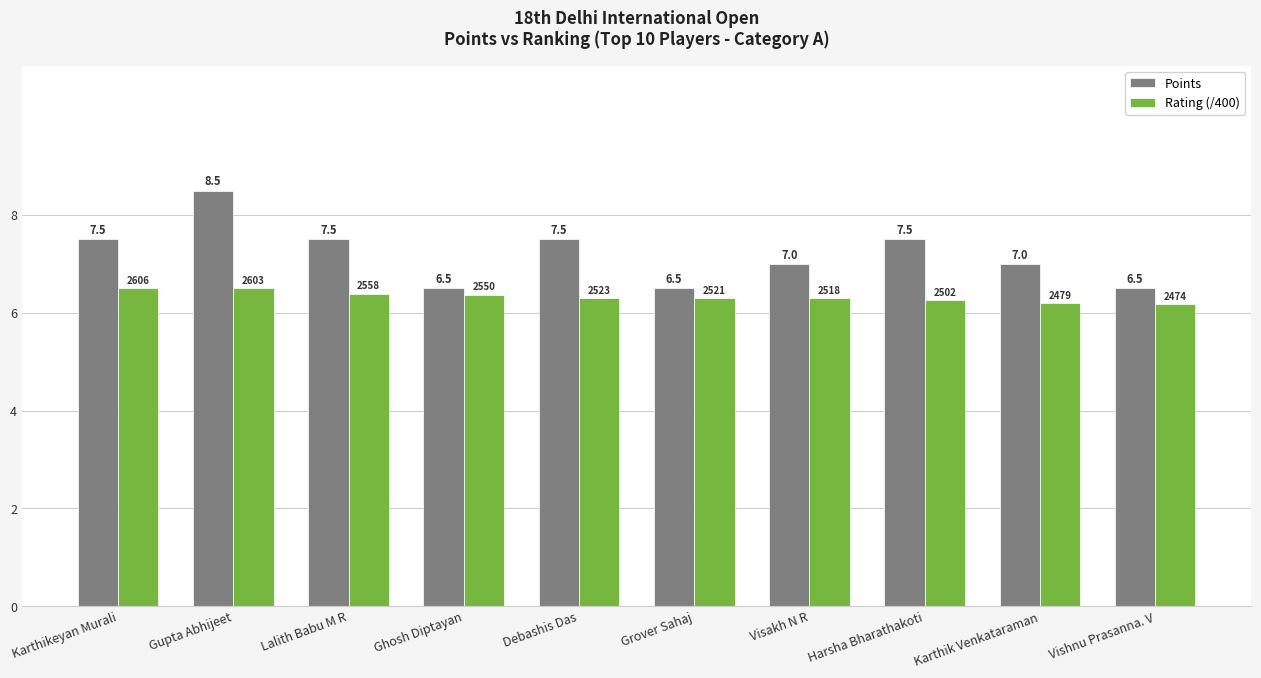

What position from the right is Karthik Venkataraman?

2